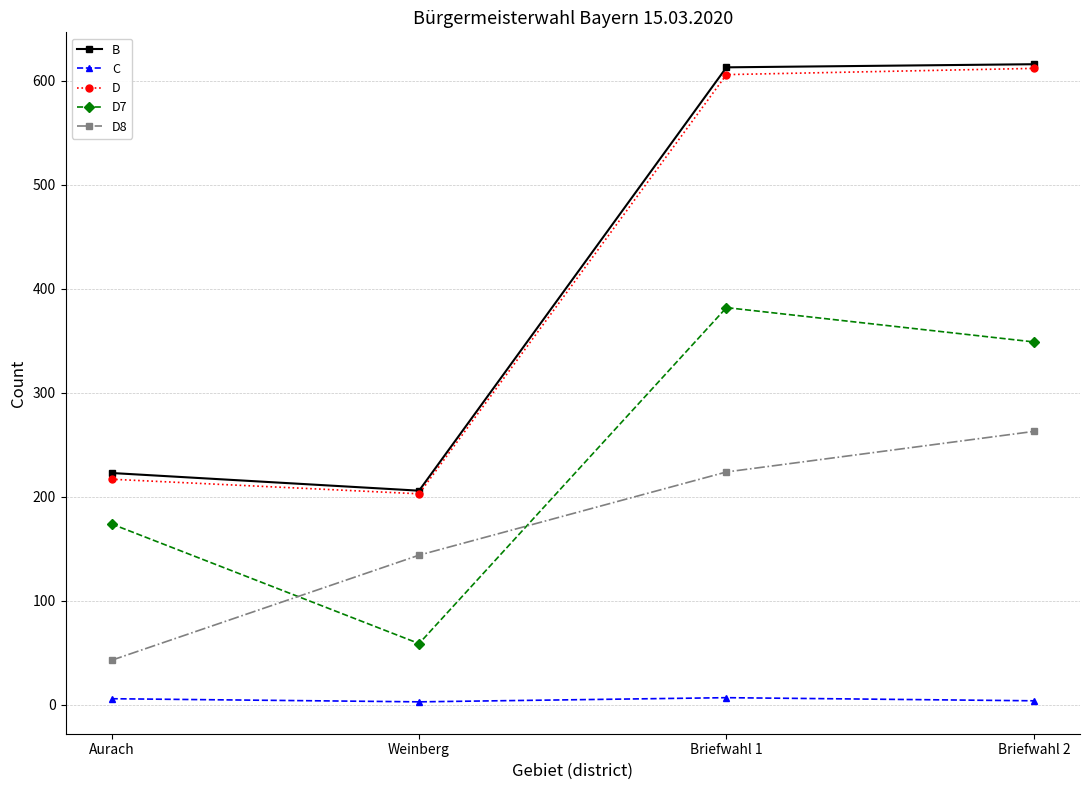

What are all the series names shown in the legend?

B, C, D, D7, D8